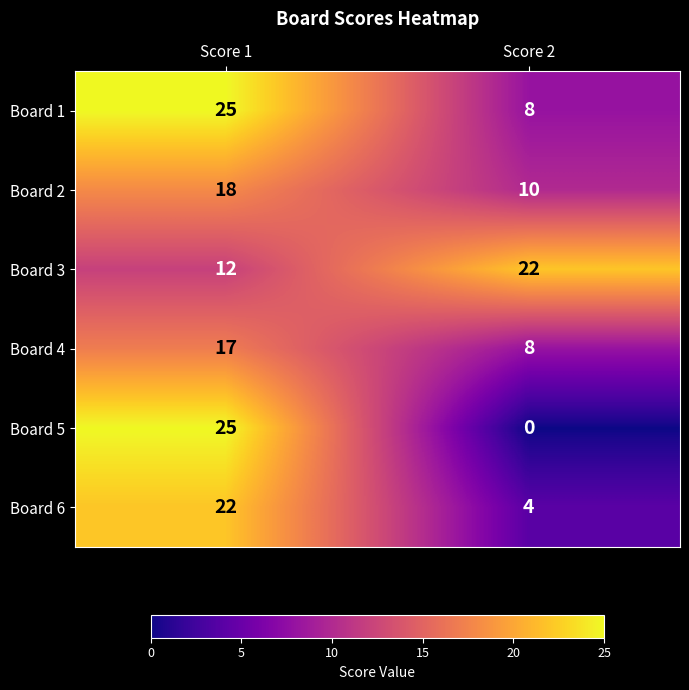

At how many categories does at least one series exceed 11?

2